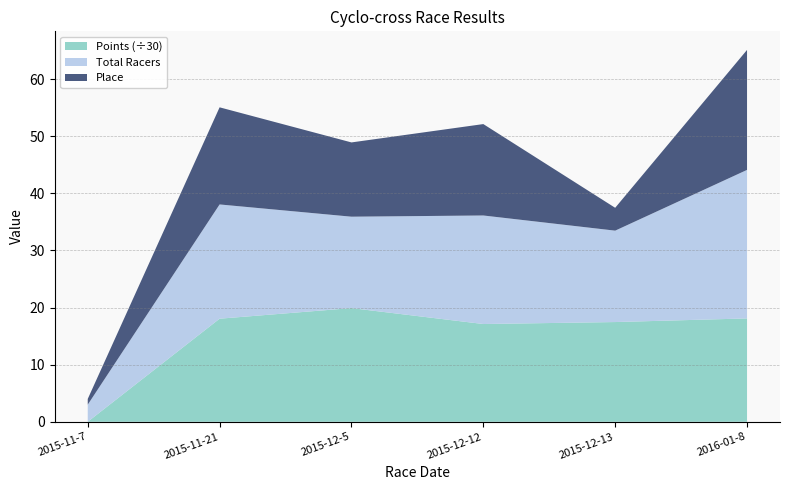

Reading right to left, extract all data points from this chart.

Place: 21.0	4.0	16.0	13.0	17.0	1.0
Total Racers: 26.0	16.0	19.0	16.0	20.0	3.0
Points: 542.8	523.8	513.4	597.1	541.4	0.0